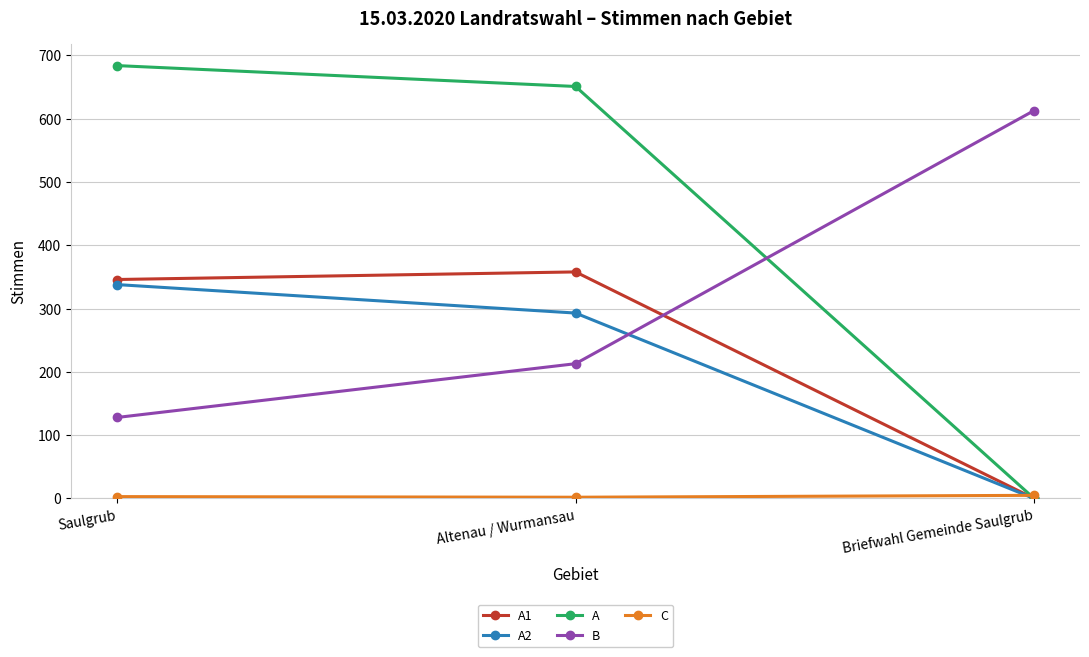

The A2 series shows 435 at Altenau / Wurmansau. True or false?

False